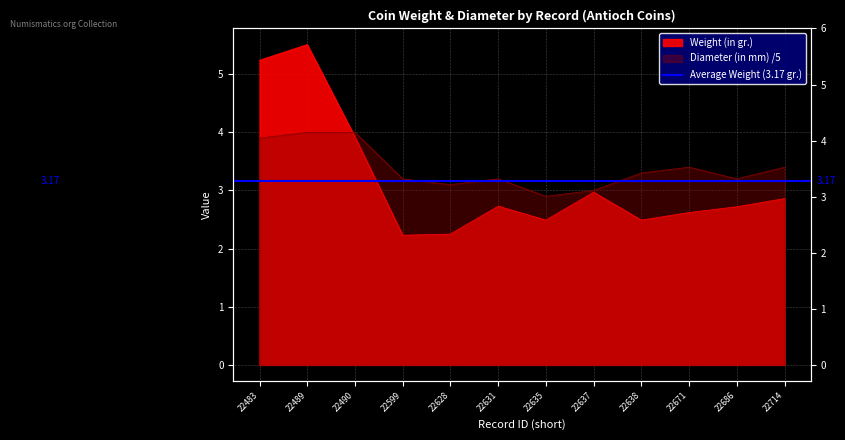

Reading right to left, list all the values displayed in this chart.

Weight (in gr.): 2.9	2.7	2.6	2.5	3.0	2.5	2.7	2.2	2.2	3.9	5.5	5.2
Diameter (in mm): 3.4	3.2	3.4	3.3	3.0	2.9	3.2	3.1	3.2	4.0	4.0	3.9